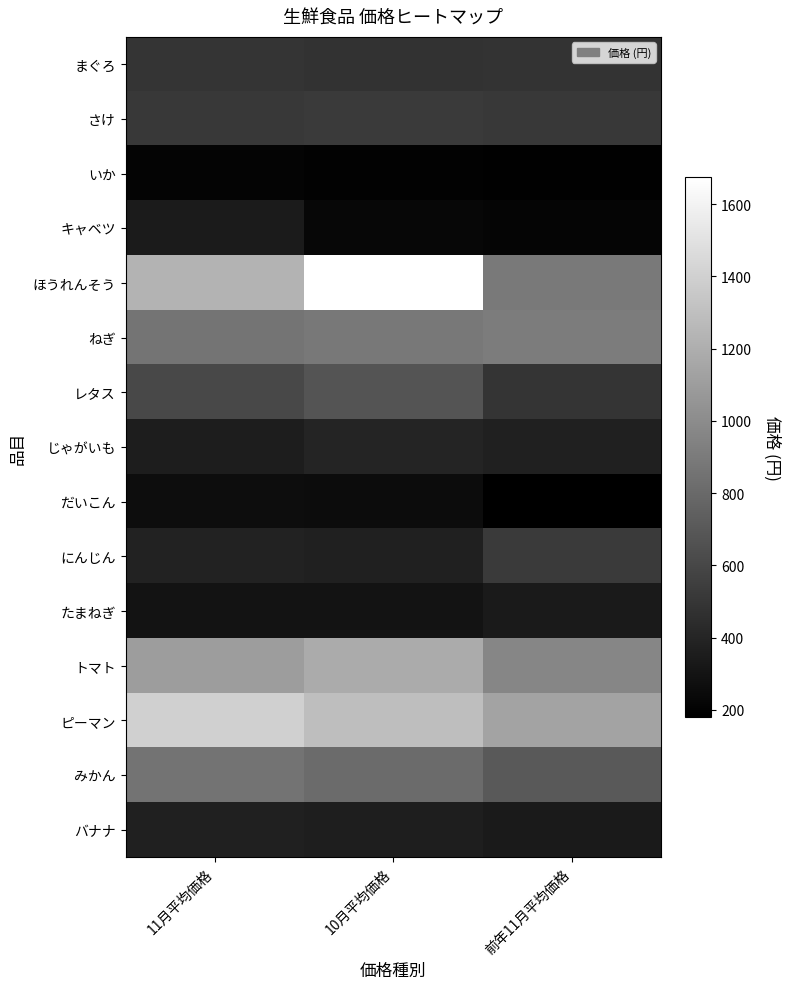

At which category does the chart reach its minimum across all series?

前年11月平均価格